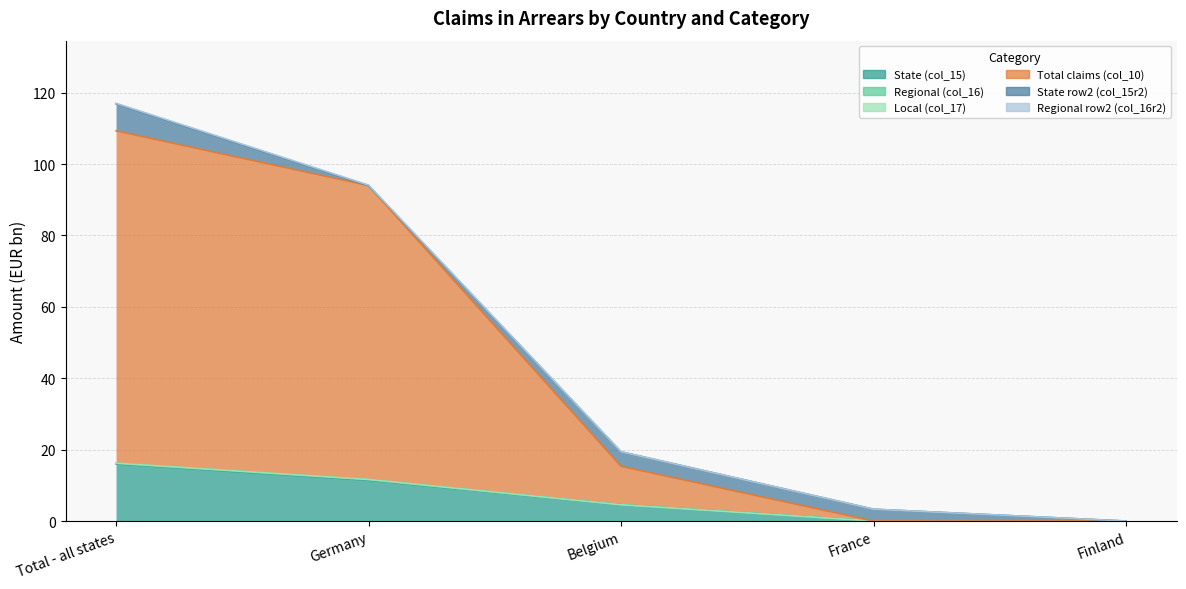

What is the label of the 1st point from the right?

Finland